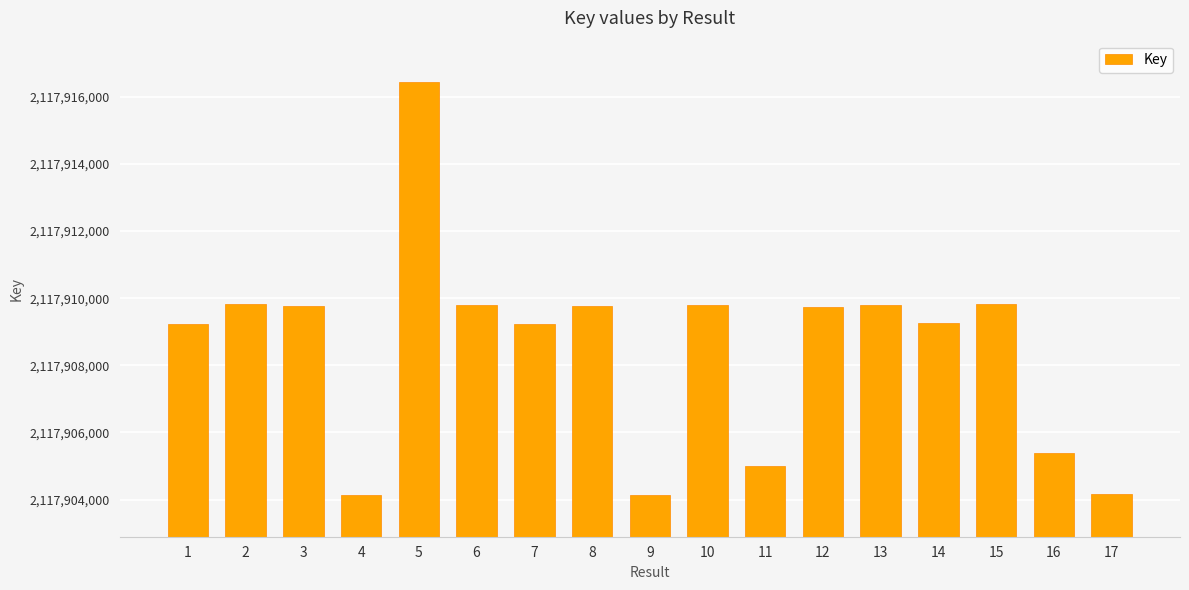

What is the greatest value displayed?

2117916443